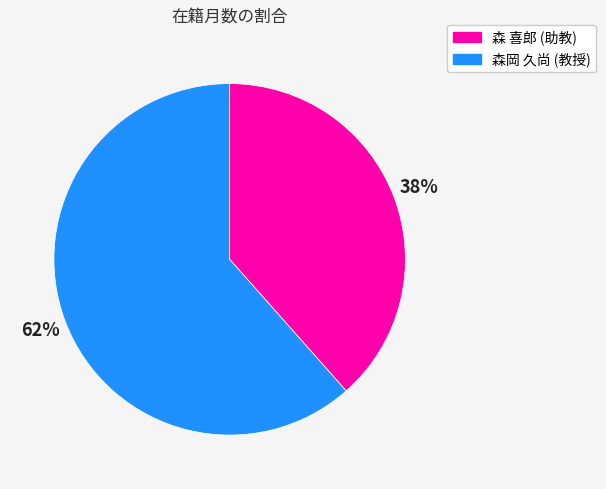

Approximately how many times larger is the value at 森 喜郎 (助教) compared to 森岡 久尚 (教授)?

0.6